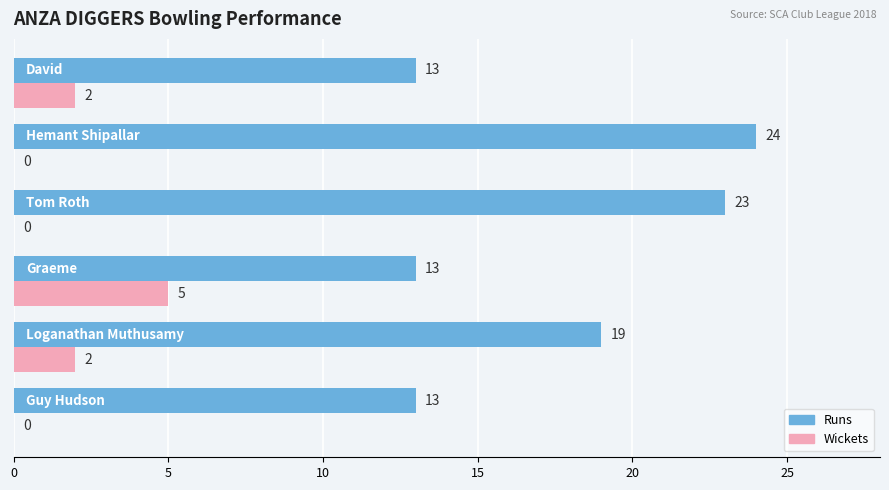

How many data points does each series have?

6